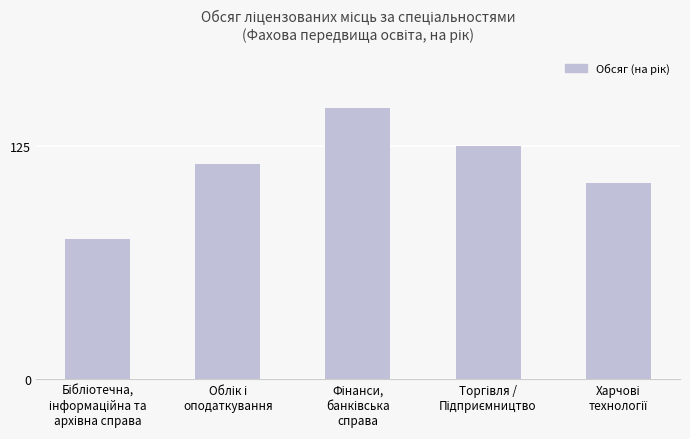

What is the minimum value shown in the chart?

75